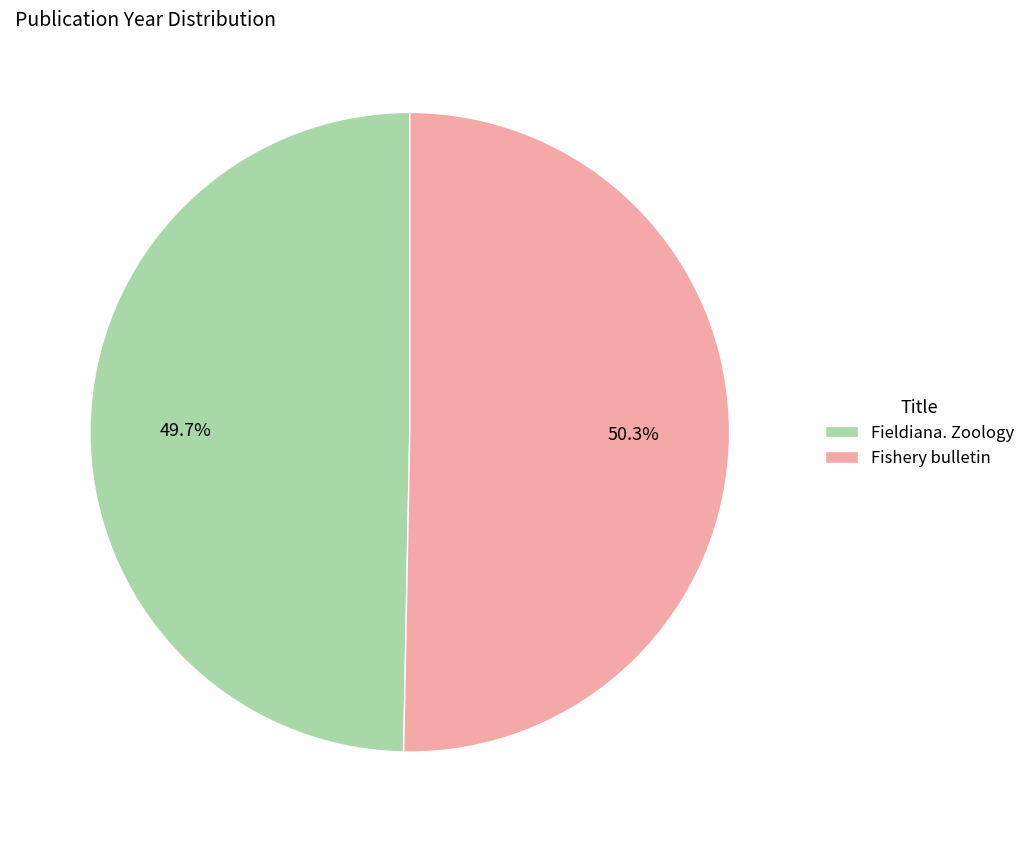

How many slices are in this pie chart?

2